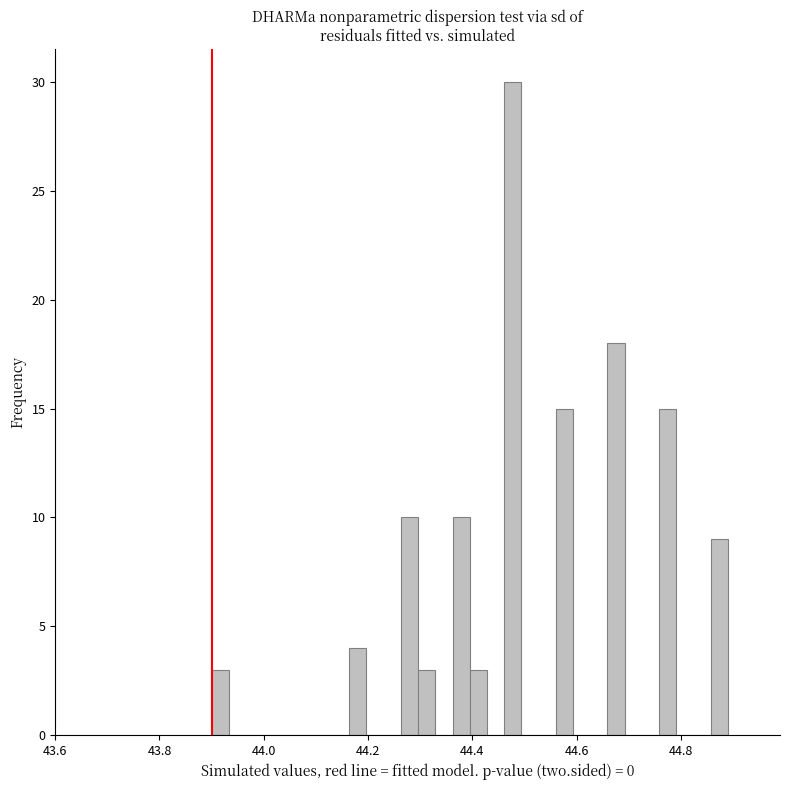

Read against the x-axis, roughly where is the centre of the tallest bar?

44.48